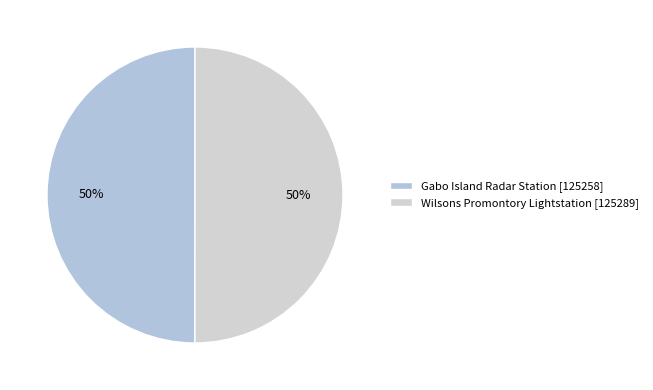

How many segments does this pie chart have?

2